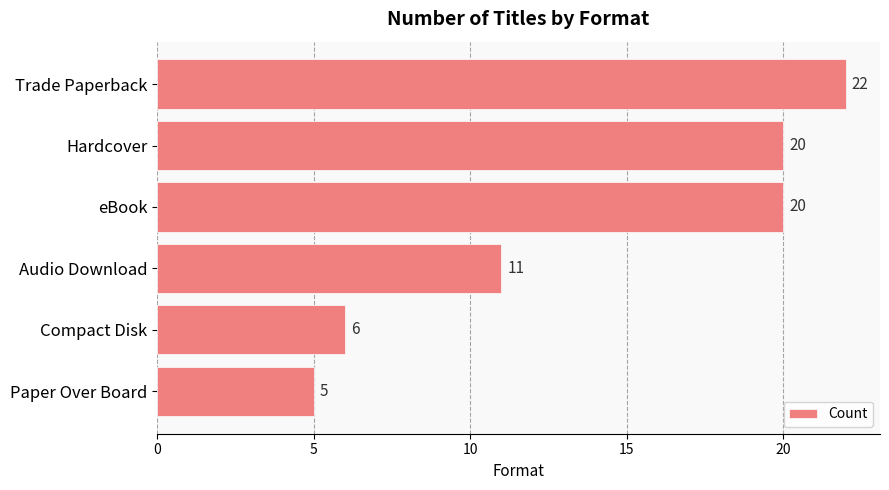

Reading bottom to top, what are all the values shown in this chart?

Paper Over Board=5	Compact Disk=6	Audio Download=11	eBook=20	Hardcover=20	Trade Paperback=22